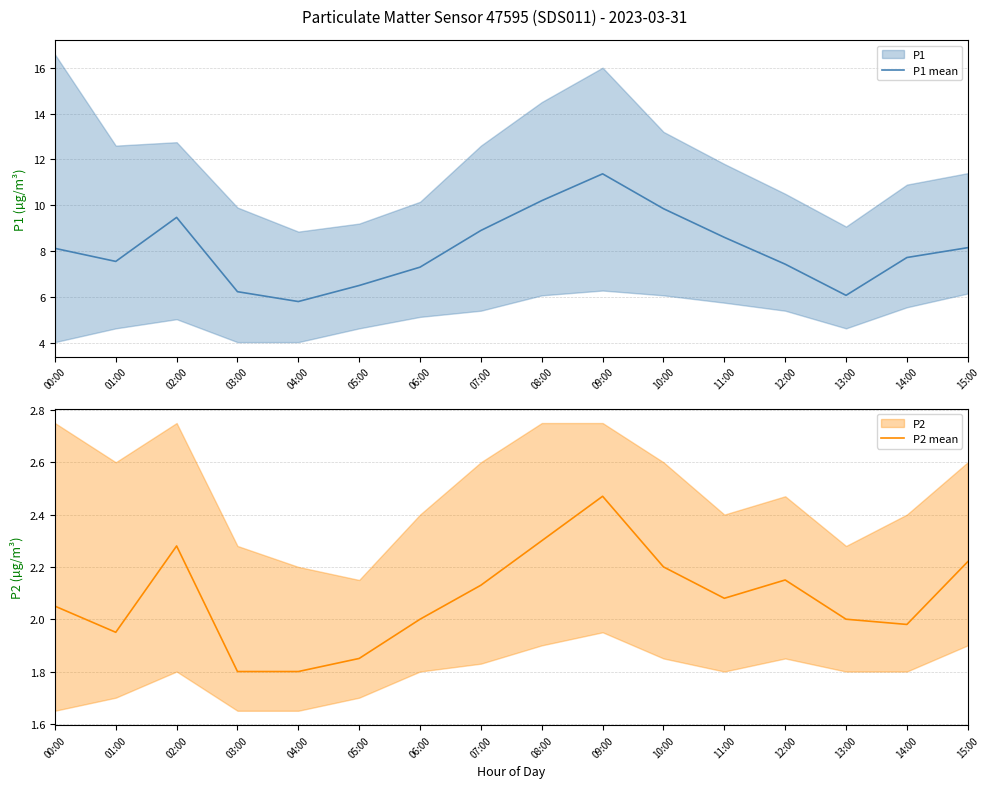

Reading left to right, list all the values displayed in this chart.

P1 mean: 8.1	7.5	9.5	6.2	5.8	6.5	7.3	8.9	10.2	11.4	9.8	8.6	7.4	6.1	7.7	8.2
P2 mean: 2.0	1.9	2.3	1.8	1.8	1.9	2.0	2.1	2.3	2.5	2.2	2.1	2.1	2.0	2.0	2.2